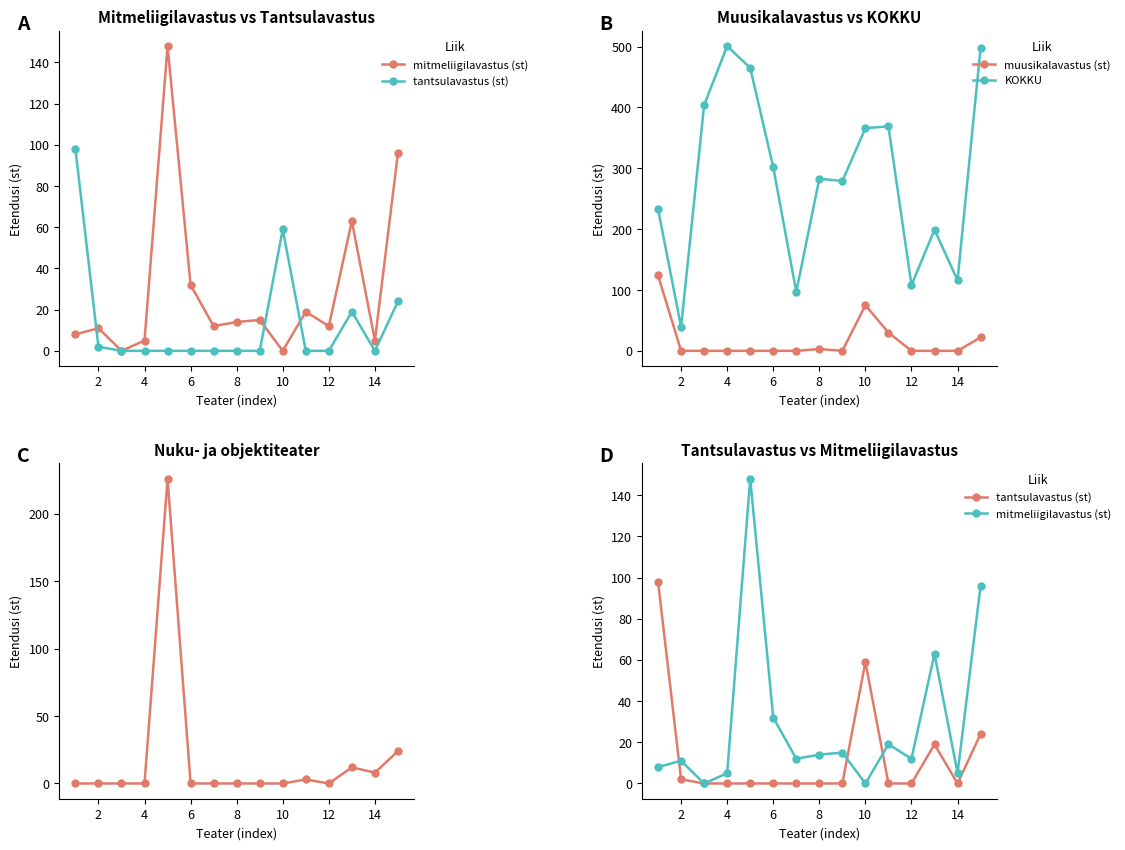

At how many categories does at least one series exceed 256?

9